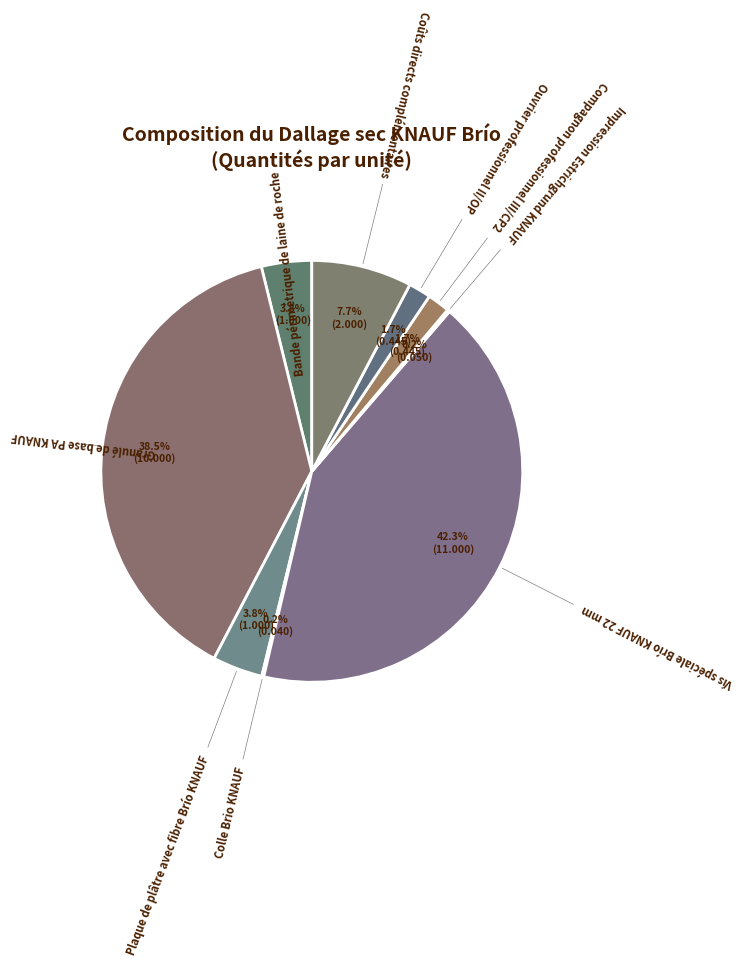

What is the largest slice in the pie chart?

Vis spéciale Brío KNAUF 22 mm